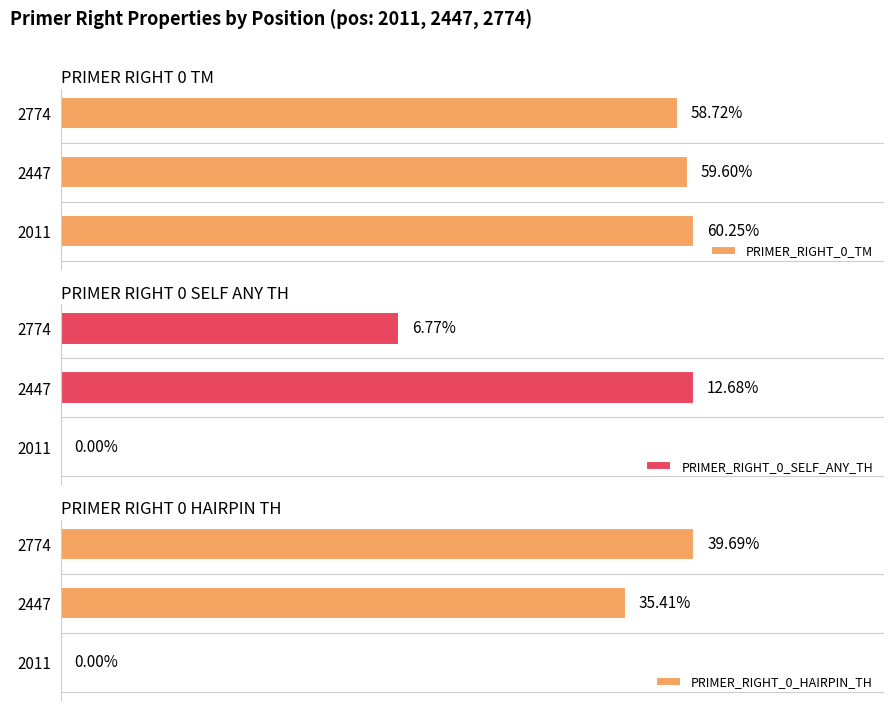

Which series has the widest spread of values?

PRIMER_RIGHT_0_HAIRPIN_TH